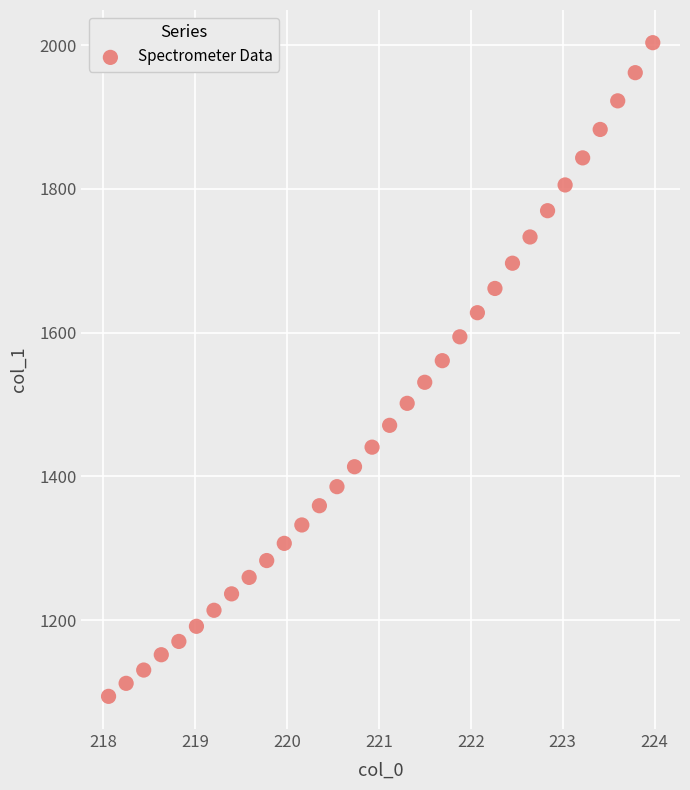

What is the range of X values (max minus min)?

5.9